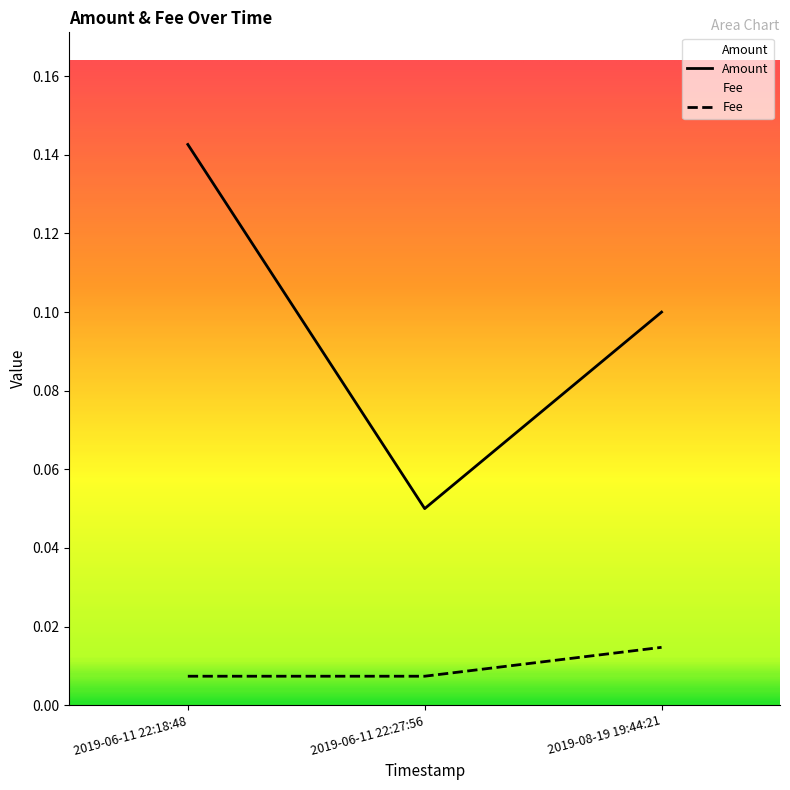

Which category has the lowest value across all series?

2019-06-11 22:18:48